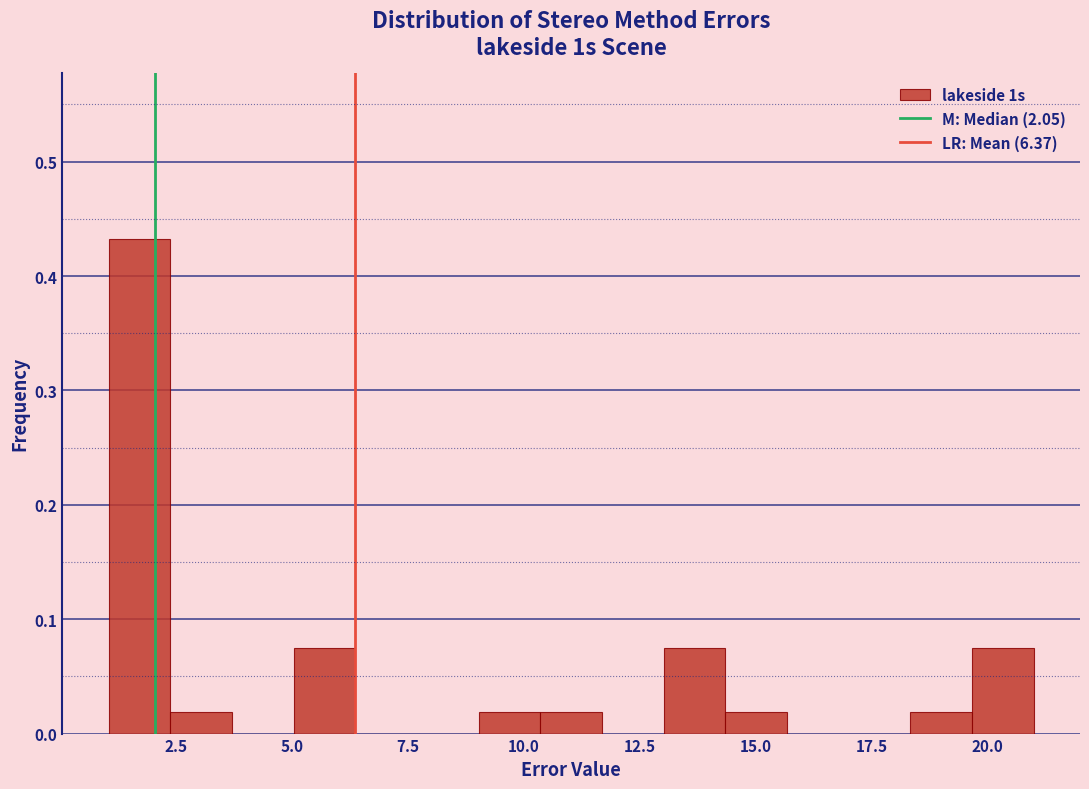

Read against the x-axis, roughly where is the centre of the tallest bar?

1.5